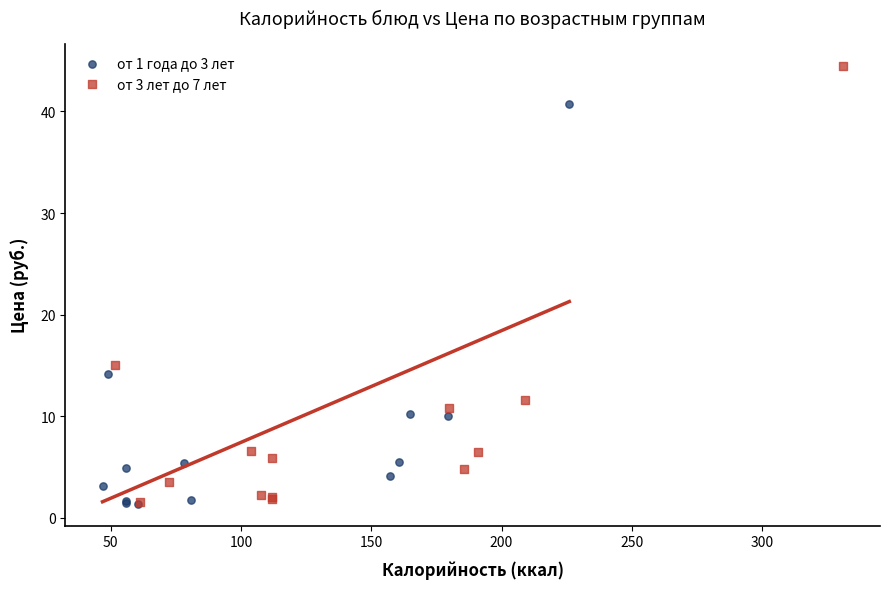

Which series has the widest spread of Y values?

от 3 лет до 7 лет